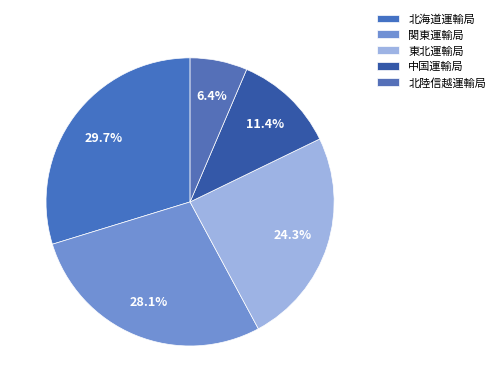

Is it true that 北陸信越運輸局 is 1% of the pie?

False